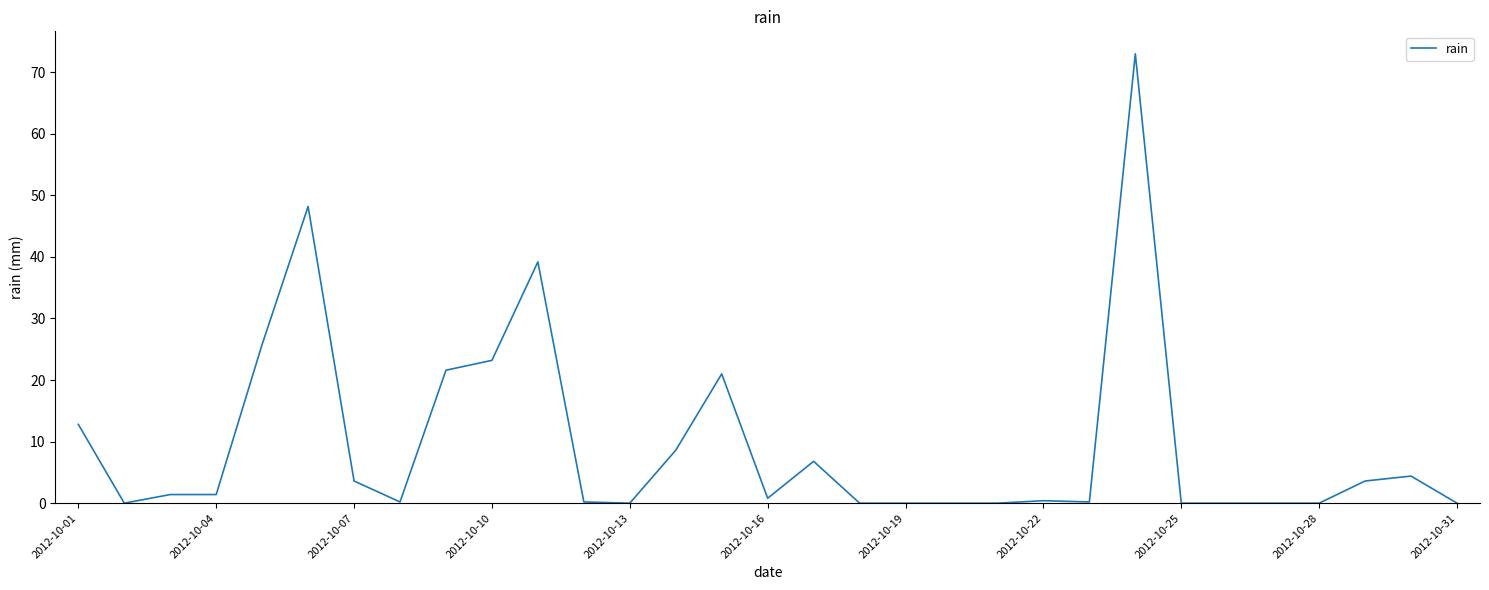

True or false: the data shows 3.6 at 2012-10-07.

True